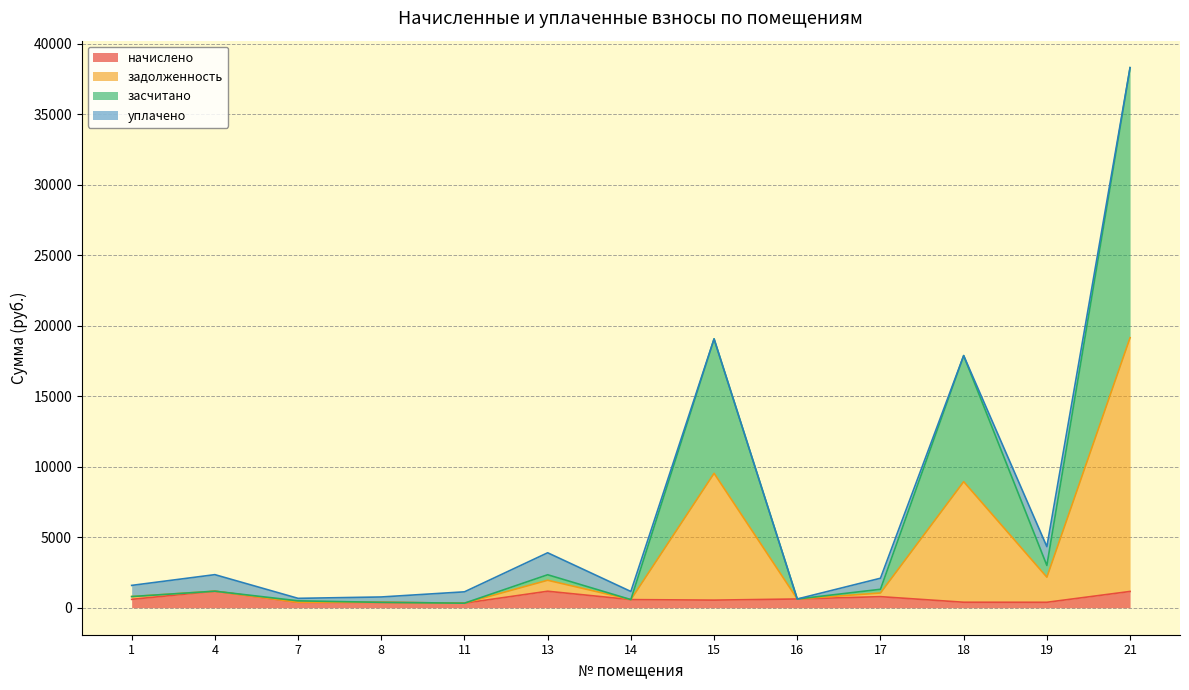

At which category is the sum across all series the highest?

21